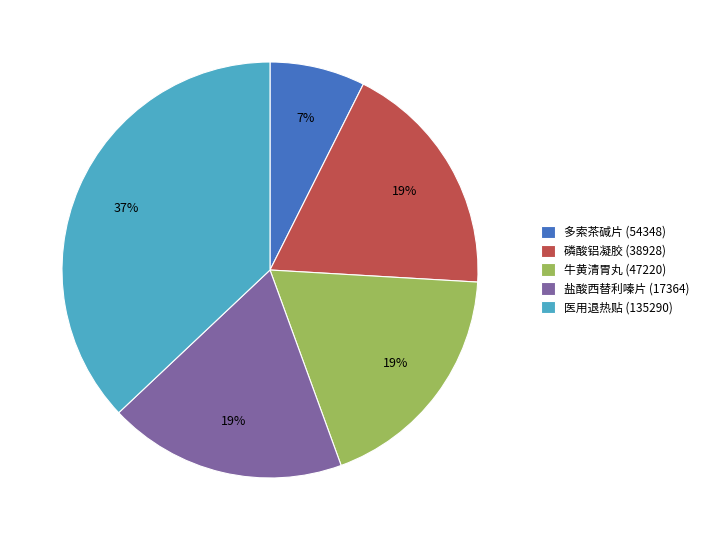

Is it true that 盐酸西替利嗪片 (17364) is 19% of the pie?

True